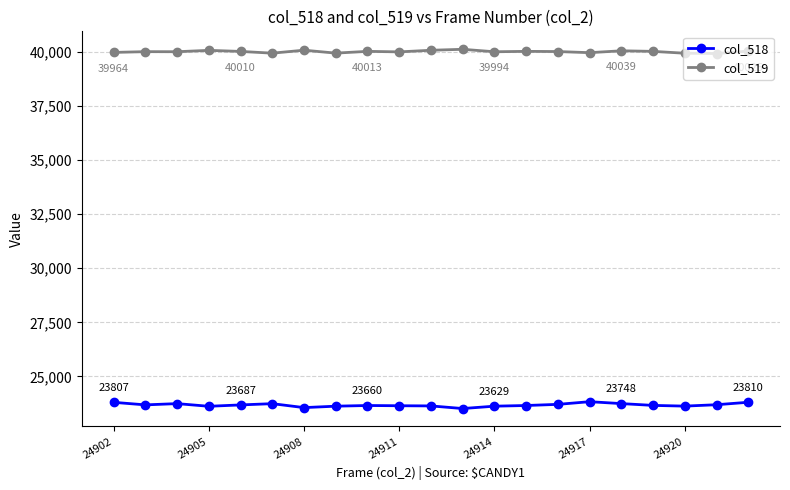

What is the value of the col_518 point at the 9th from the left?

23660